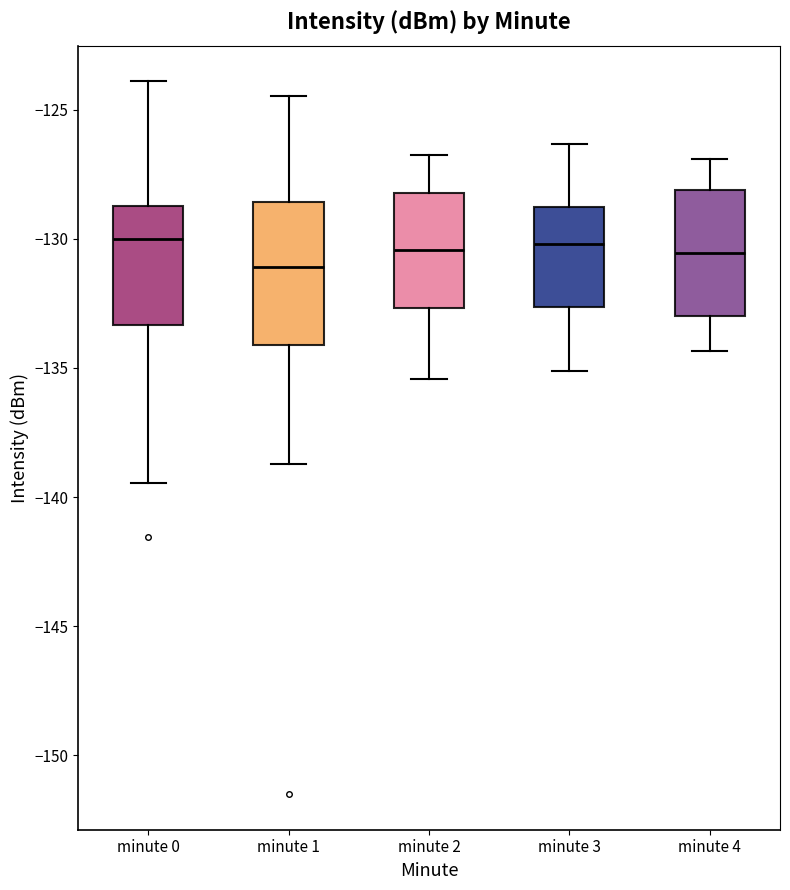

Where does the median line of the box for minute 2 sit on the y-axis? The values are not printed on the chart, so give them approximately, as read against the axis.

-130.5